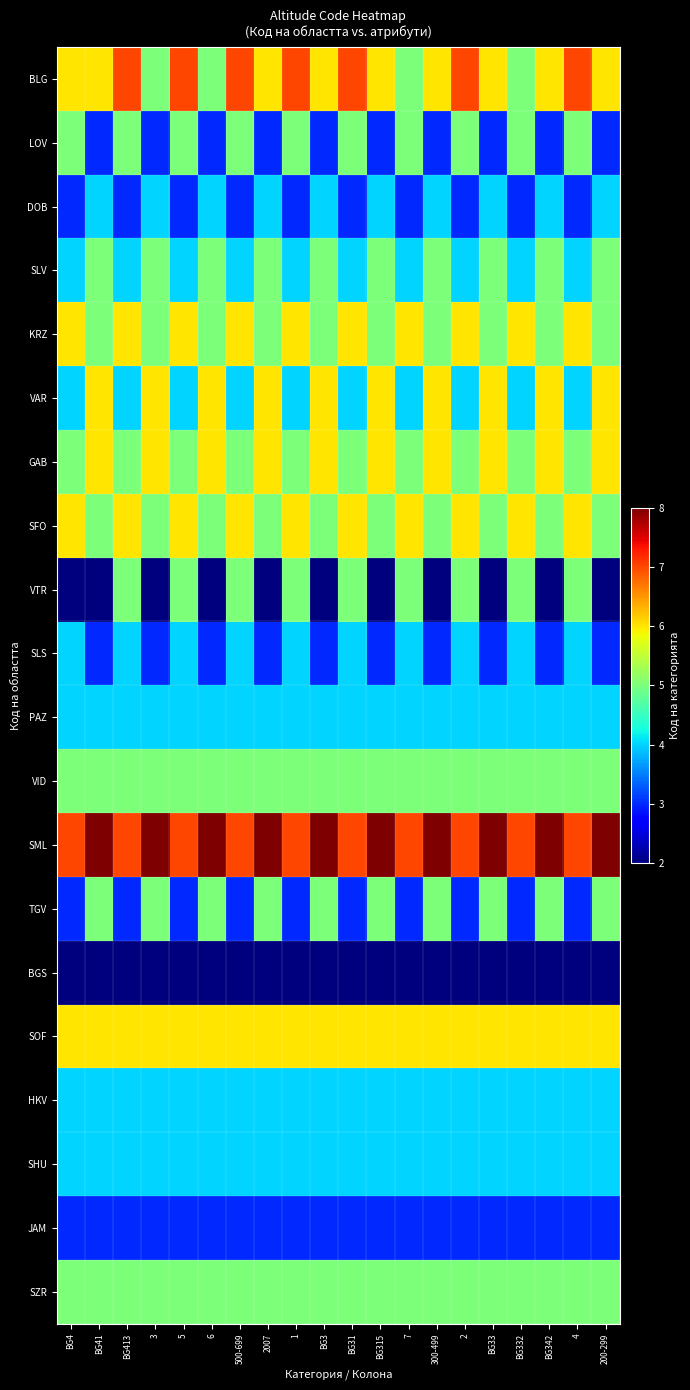

How many distinct data groups are displayed?

20